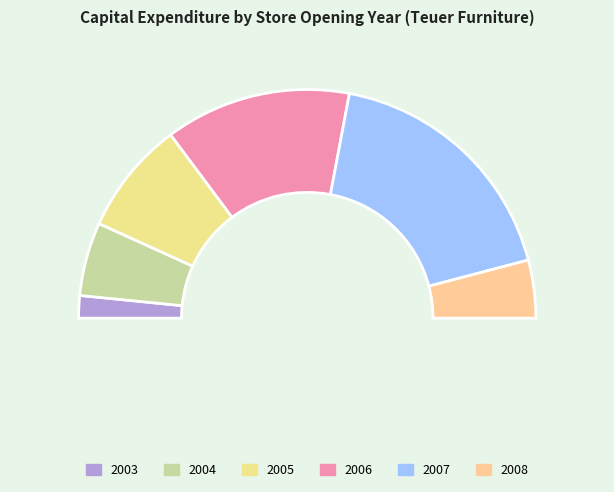

What is the total percentage of Cap expenditure 2006 and Cap expenditure 2007?

62.2%